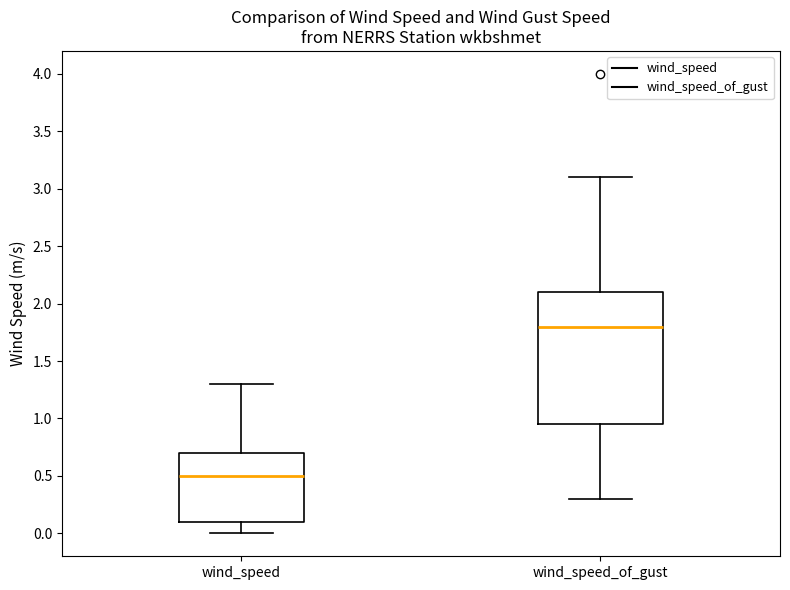

Reading left to right, read every box against the y-axis: the position of its median line, the range the box covers, and the ends of its whiskers. The values are not printed on the chart, so give them approximately, as read against the axis.

wind_speed: median 0.50, box 0.10 to 0.70, whiskers 0.00 to 1.30
wind_speed_of_gust: median 1.80, box 0.95 to 2.10, whiskers 0.30 to 3.10